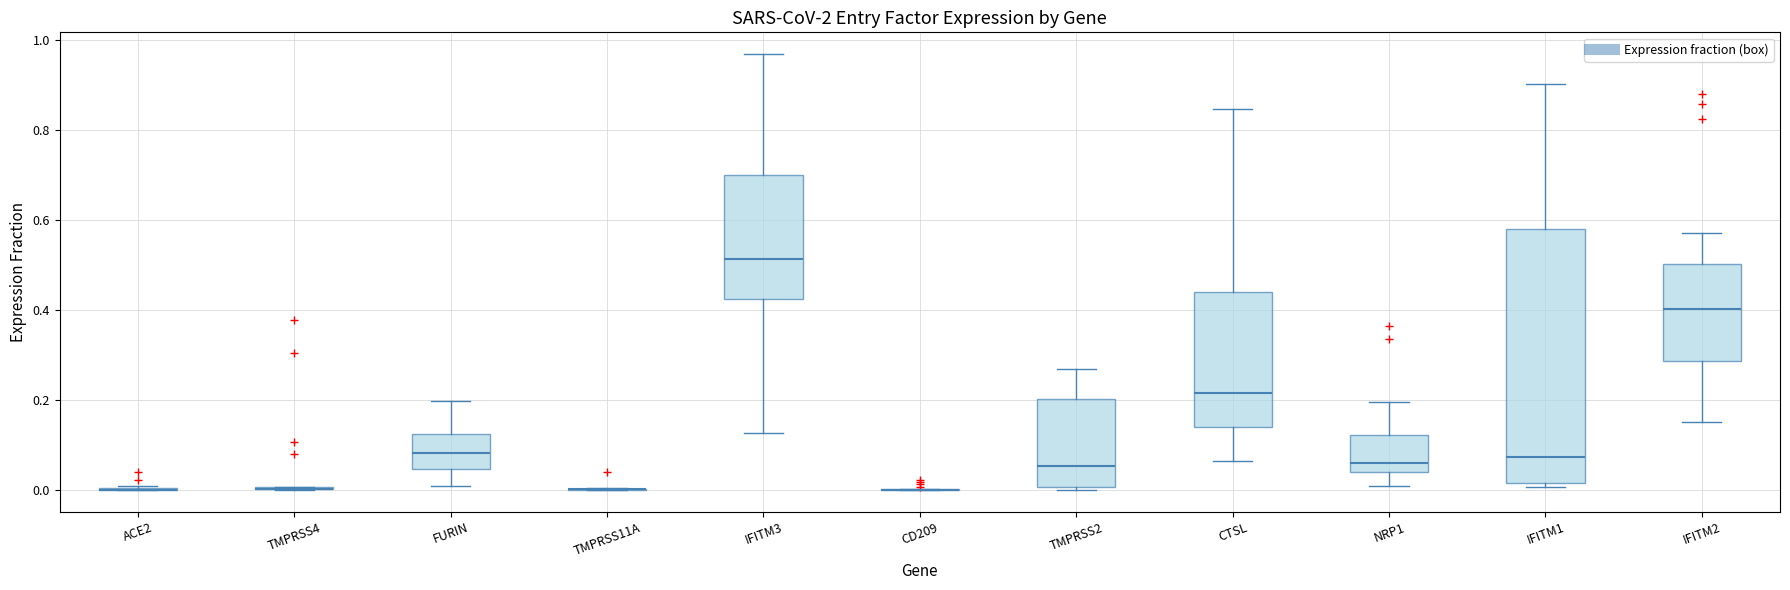

Comparing the boxes themselves (not the whiskers), which one is the tallest?

IFITM1